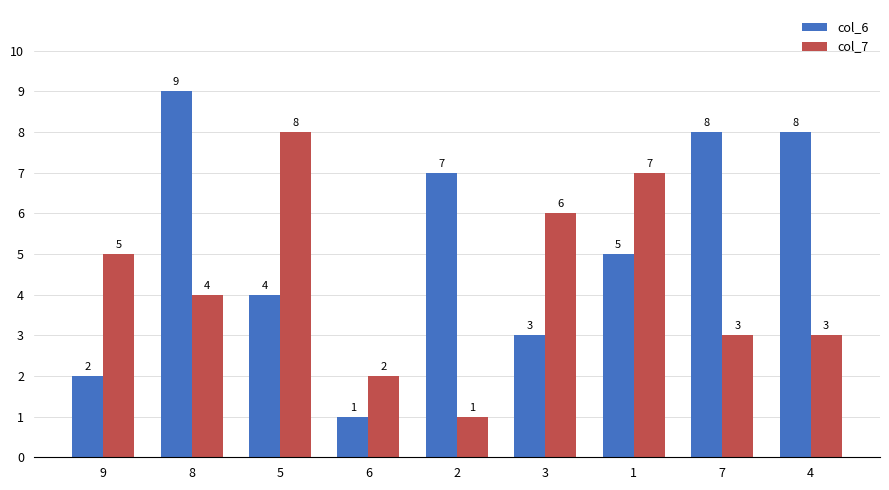

What is the spread (max minus min) of values at 4?

5